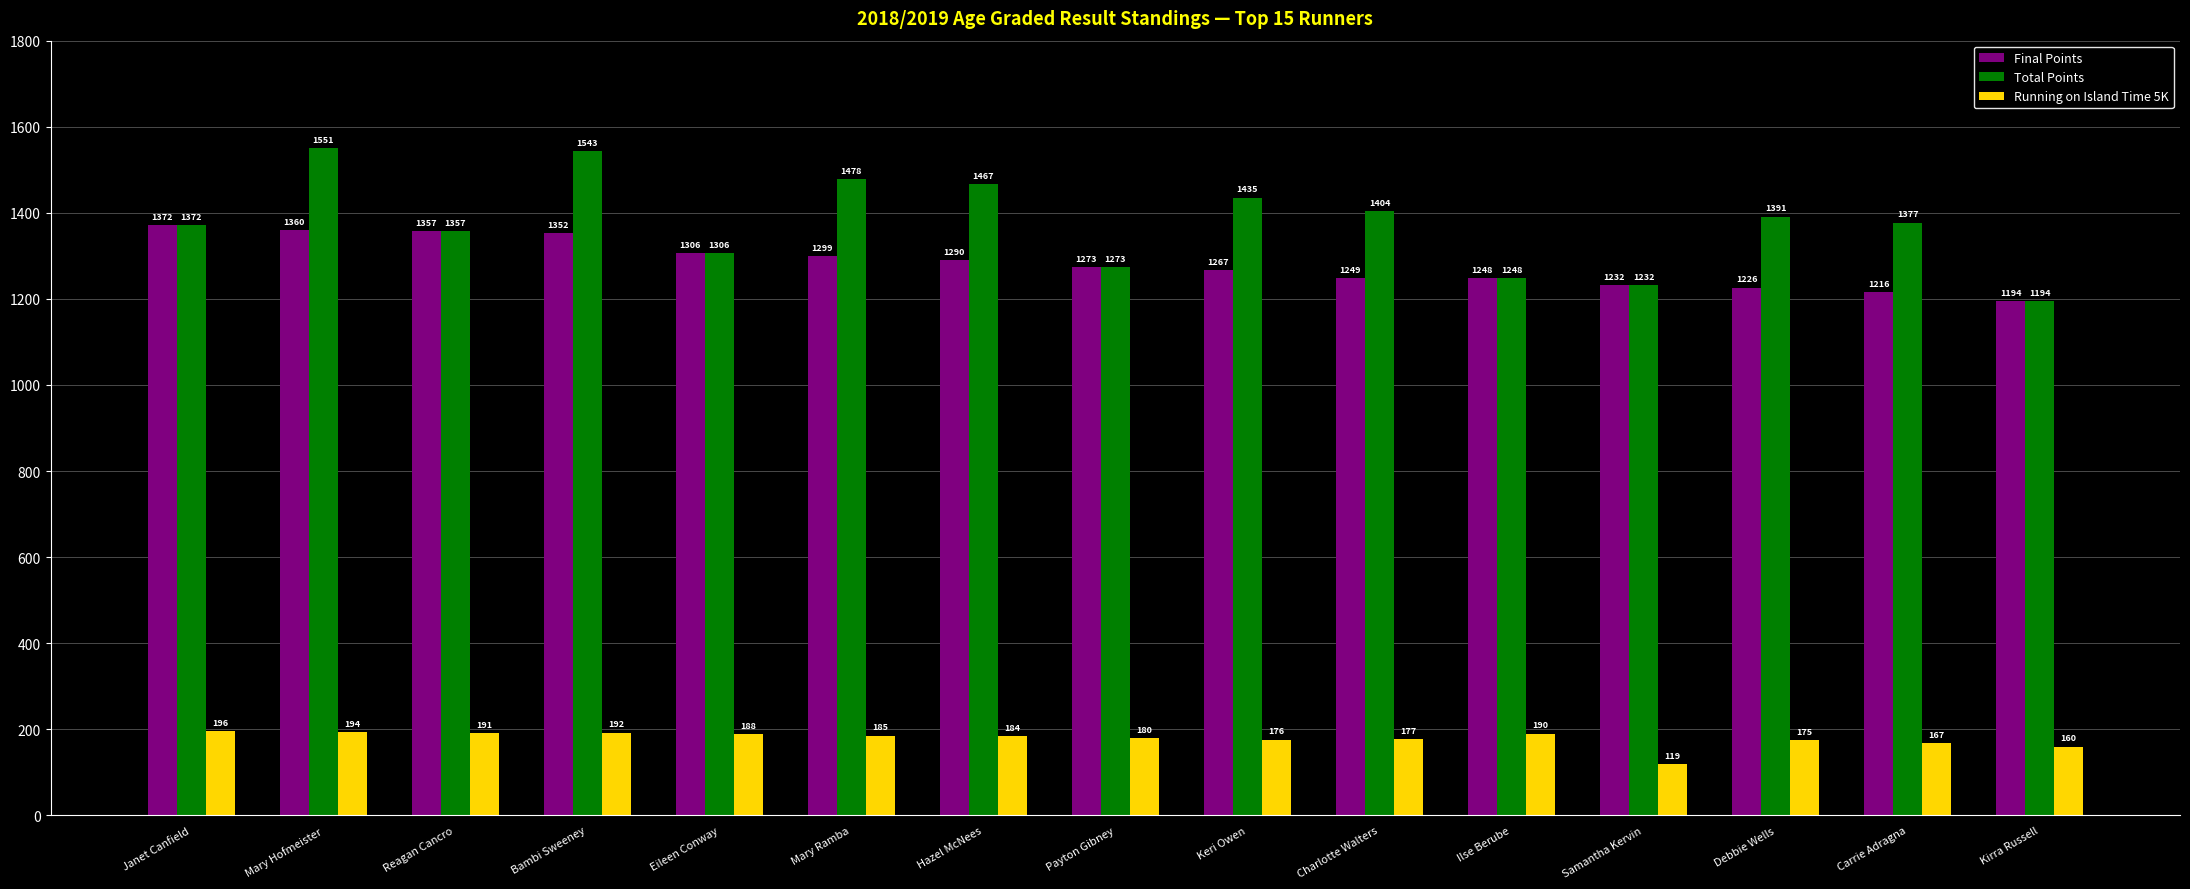

What is the highest value of the Final Points series?

1372